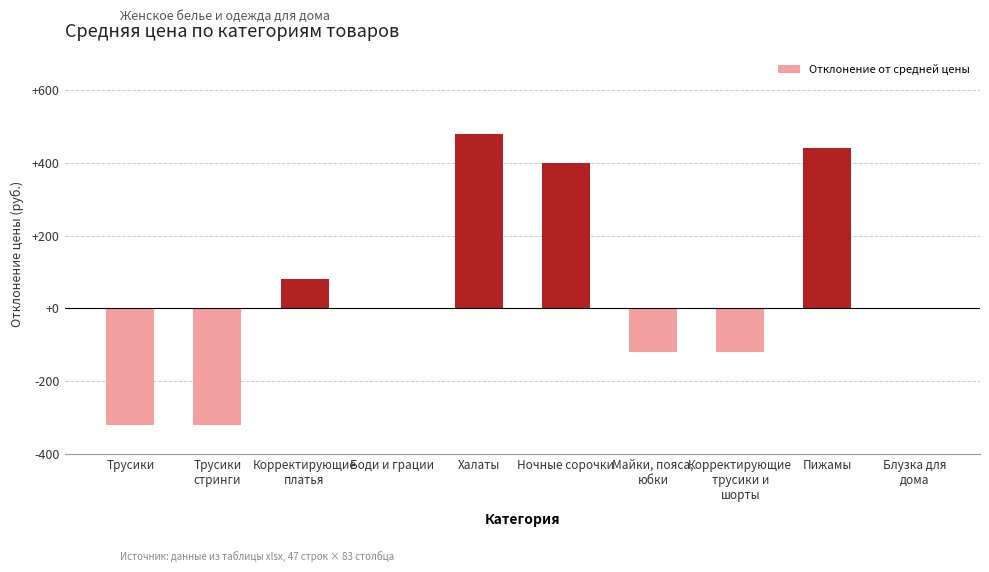

Where does the data first go above 0?

Корректирующие
платья